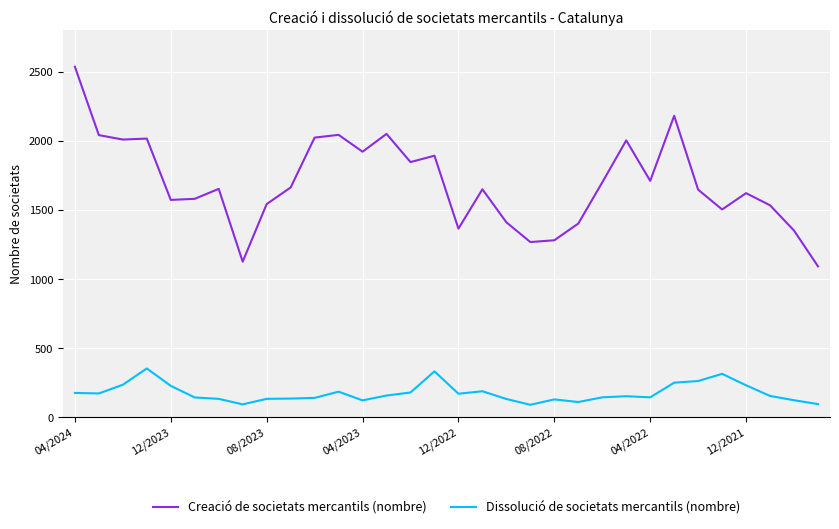

How many distinct data groups are displayed?

2